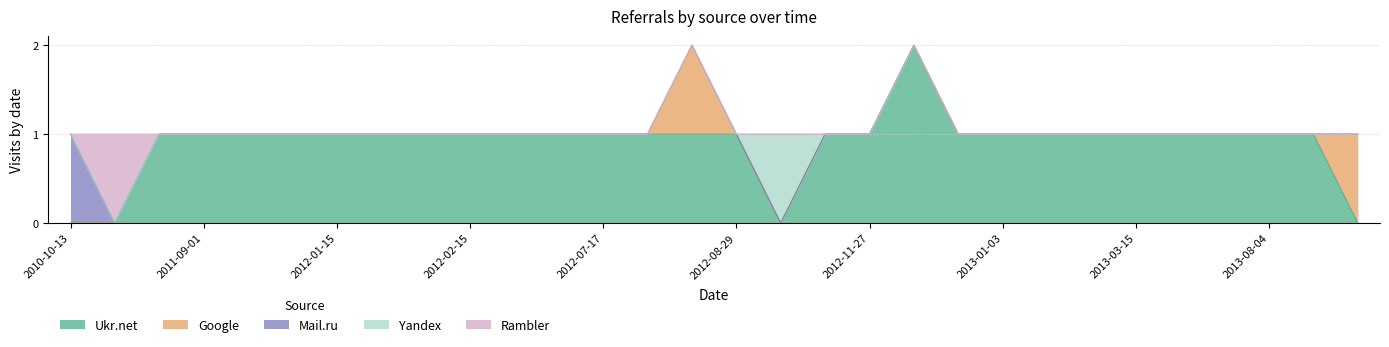

What is the difference between the second highest and minimum values in the Google series?

1